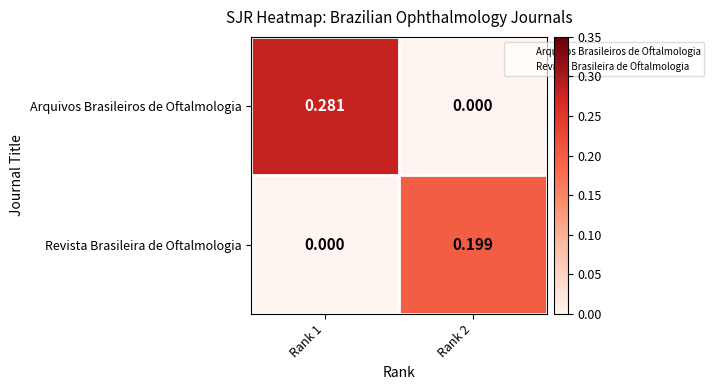

Which series has the largest range (max minus min)?

Arquivos Brasileiros de Oftalmologia